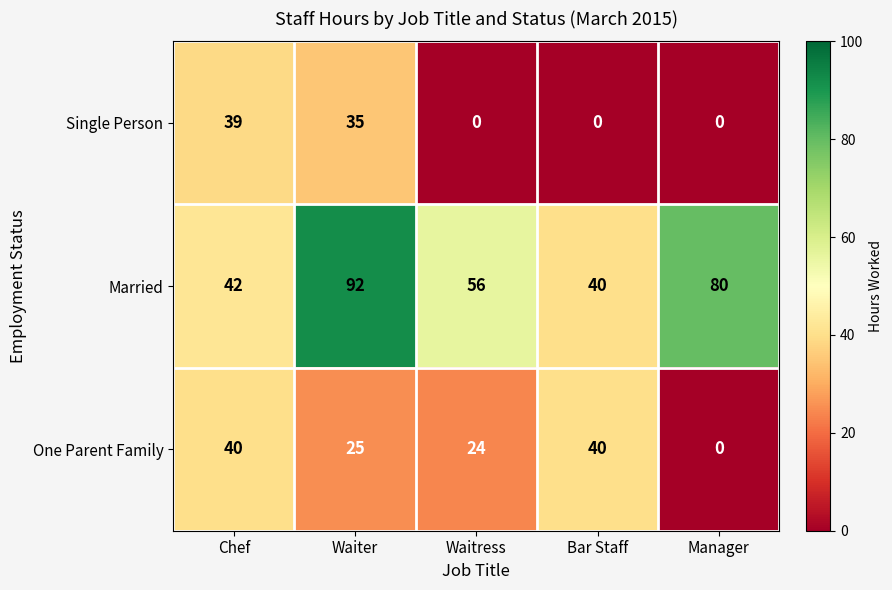

Rank the series at Waitress from highest to lowest value.

Married, One Parent Family, Single Person